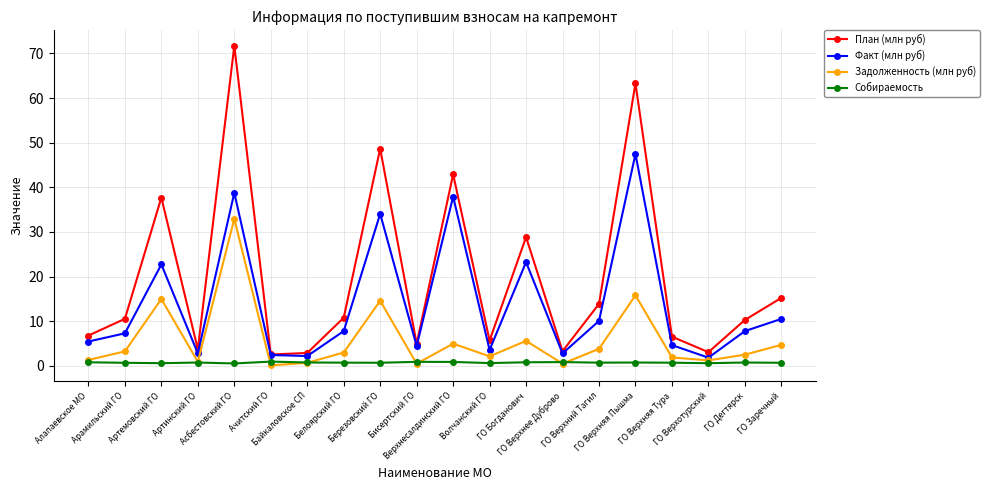

Is the value of Факт (млн руб) at Бисертский ГО greater than the value of Собираемость at Волчанский ГО?

Yes